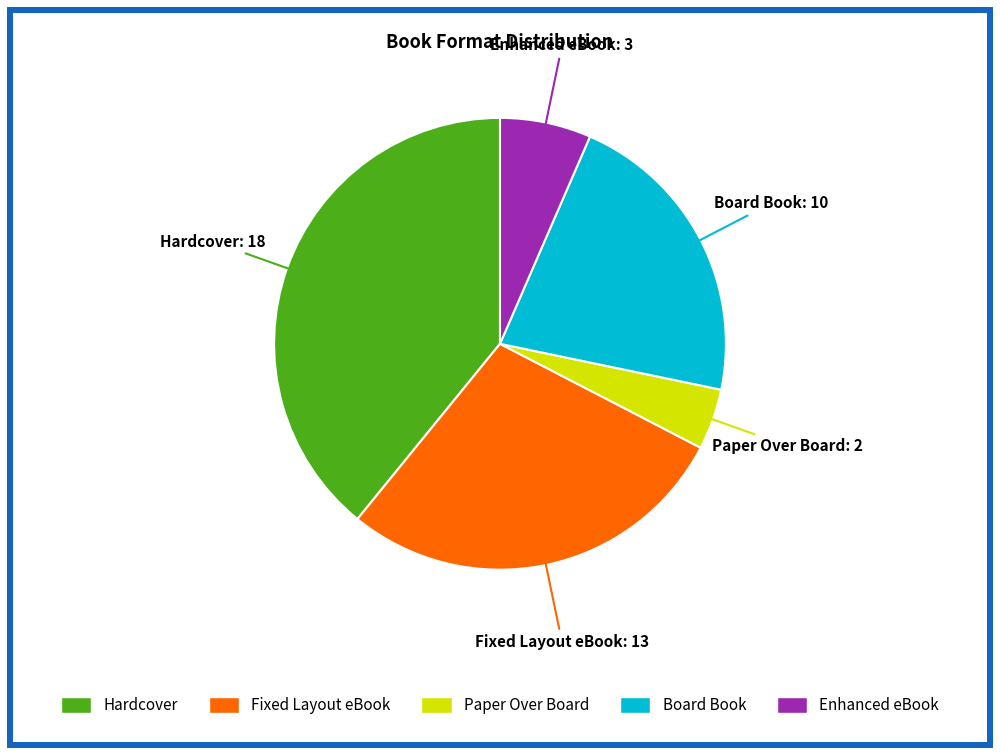

What is the smallest slice in the pie chart?

Paper Over Board